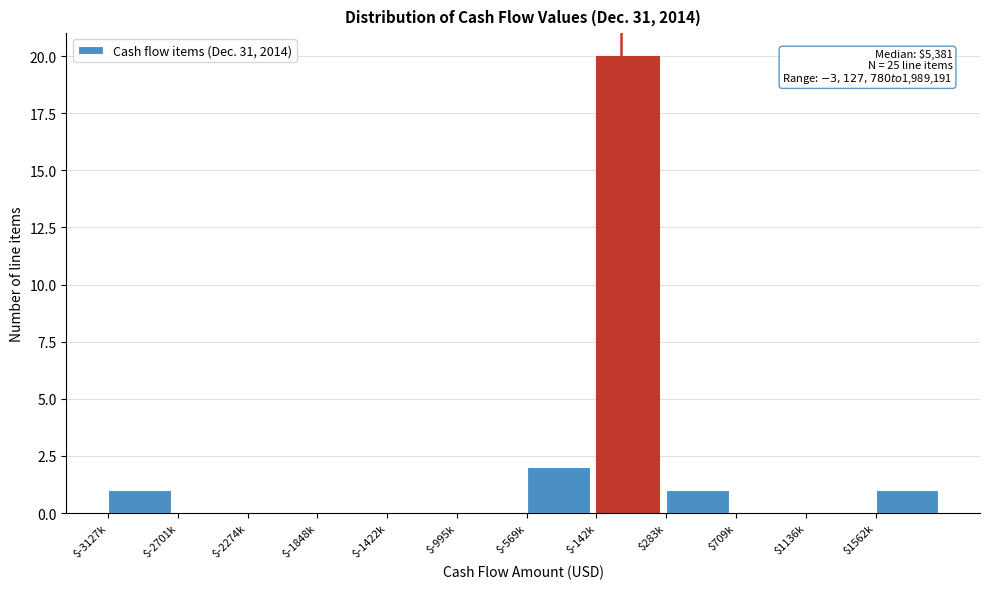

The chart shows a value of 7 at $-1422k. True or false?

False